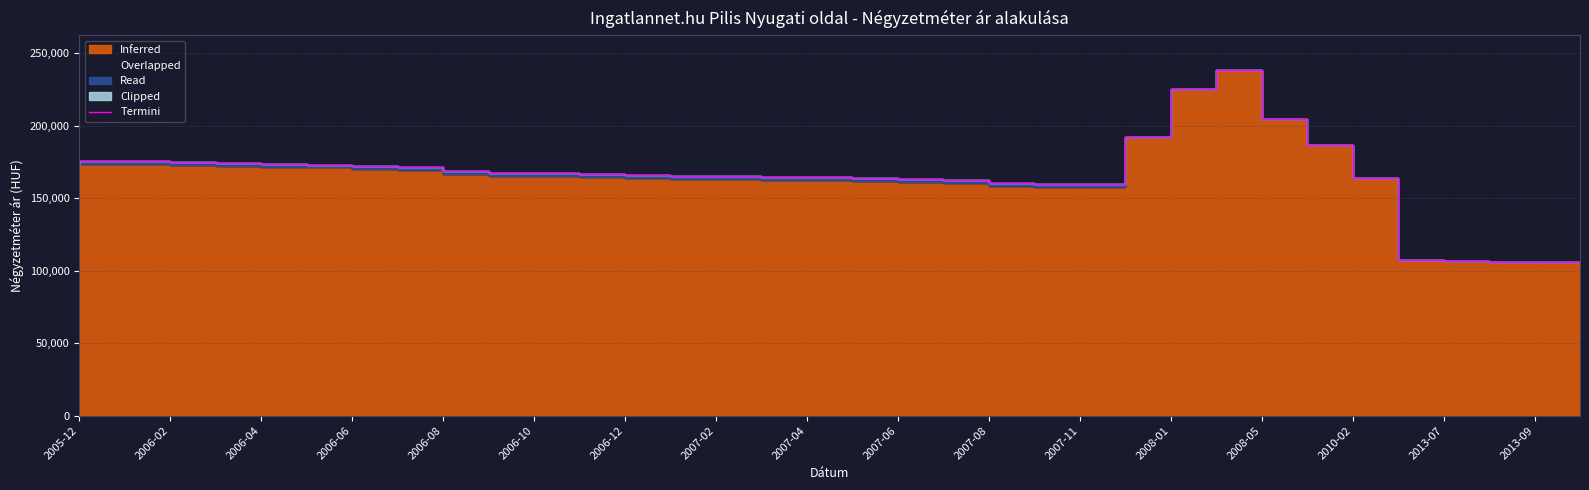

How many data points does each series have?

34